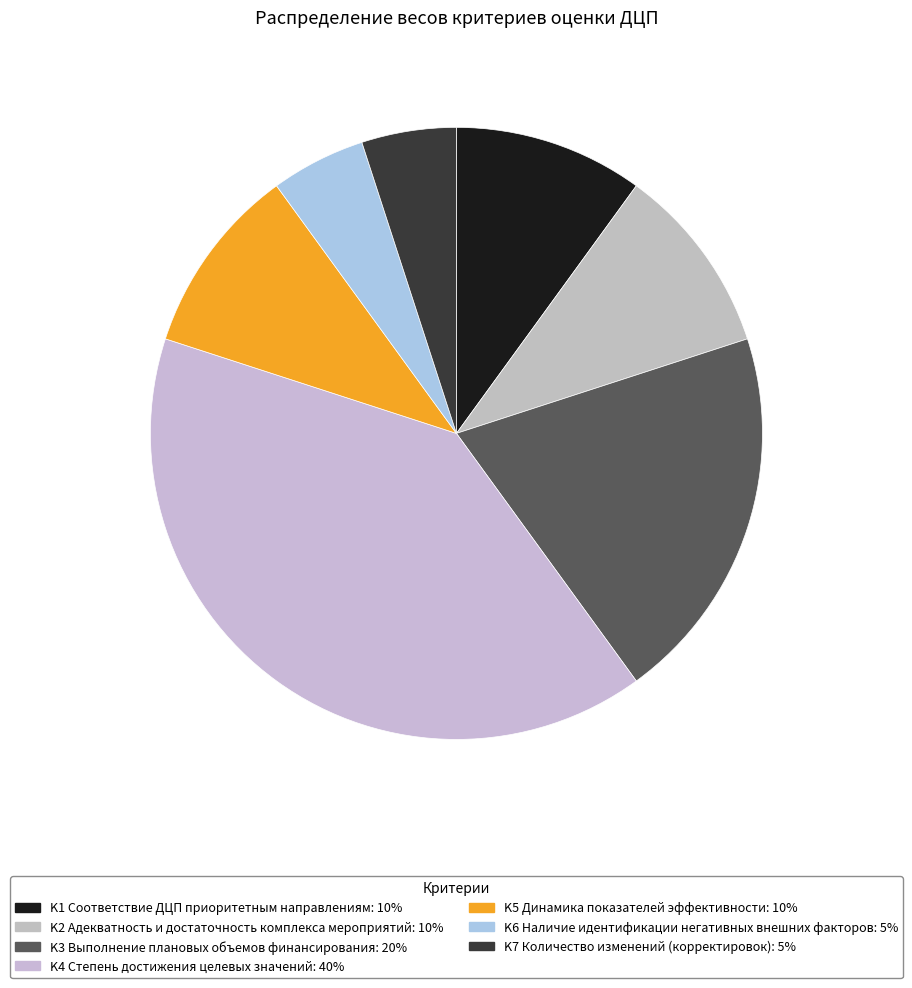

How many segments does this pie chart have?

7